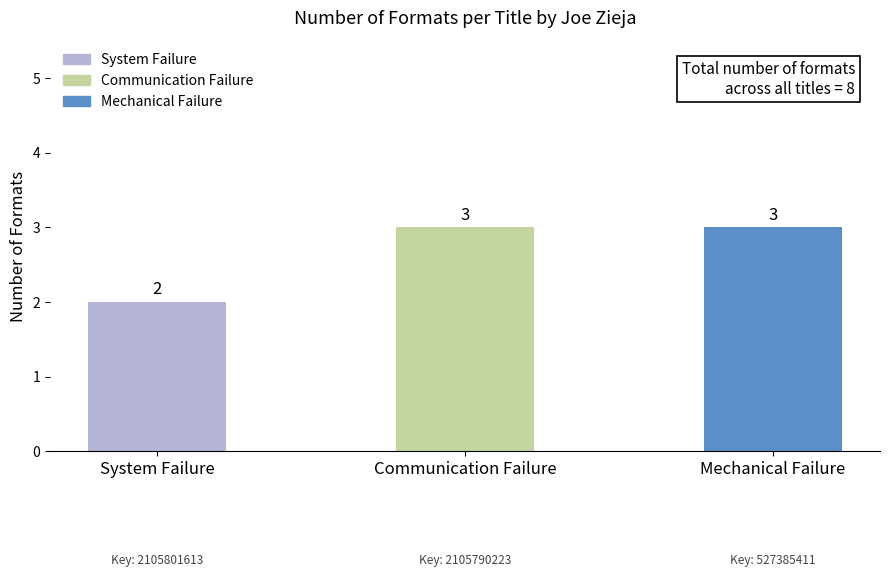

True or false: the data shows 3 at Communication Failure.

True